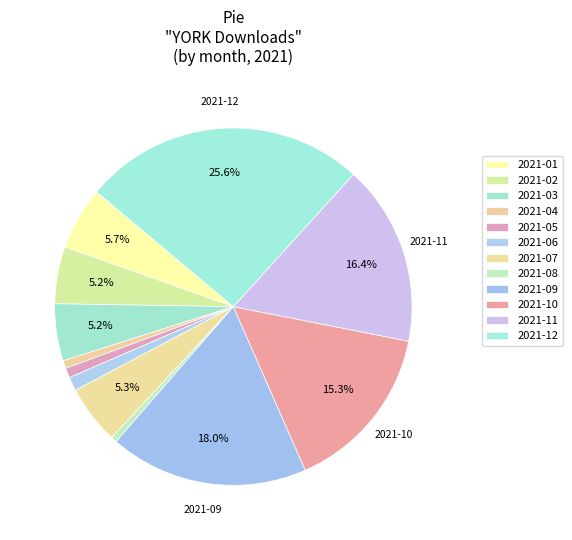

Between 2021-08 and 2021-09, which is larger?

2021-09